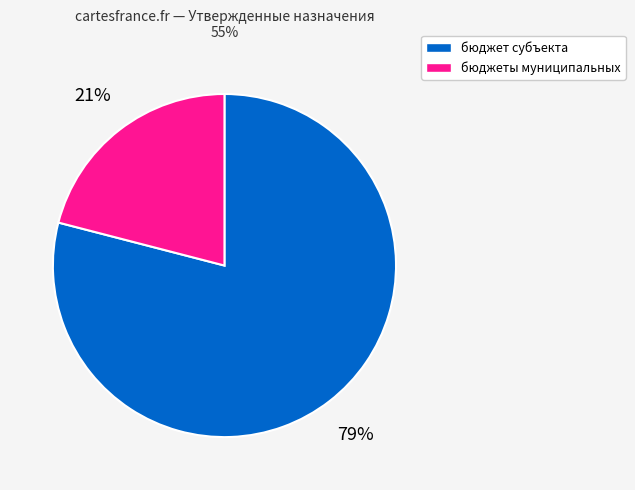

To the nearest percent, what percentage of the pie is бюджеты муниципальных?

21%